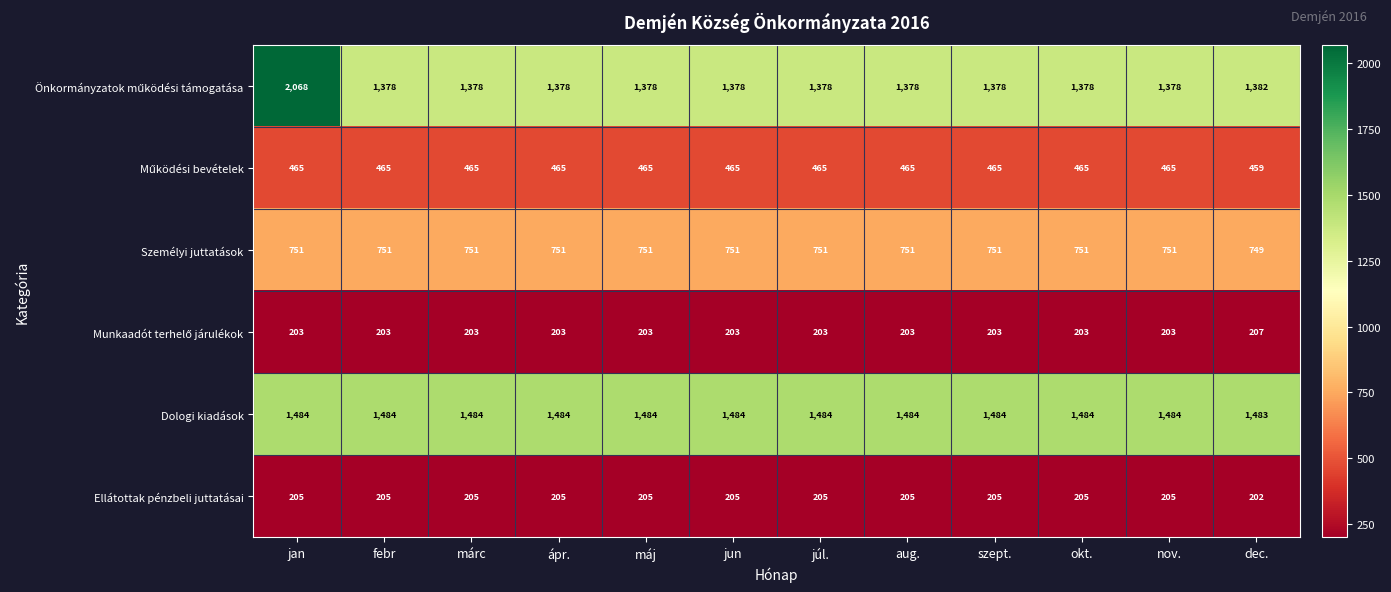

Is it true that Személyi juttatások equals 751 at ápr.?

True